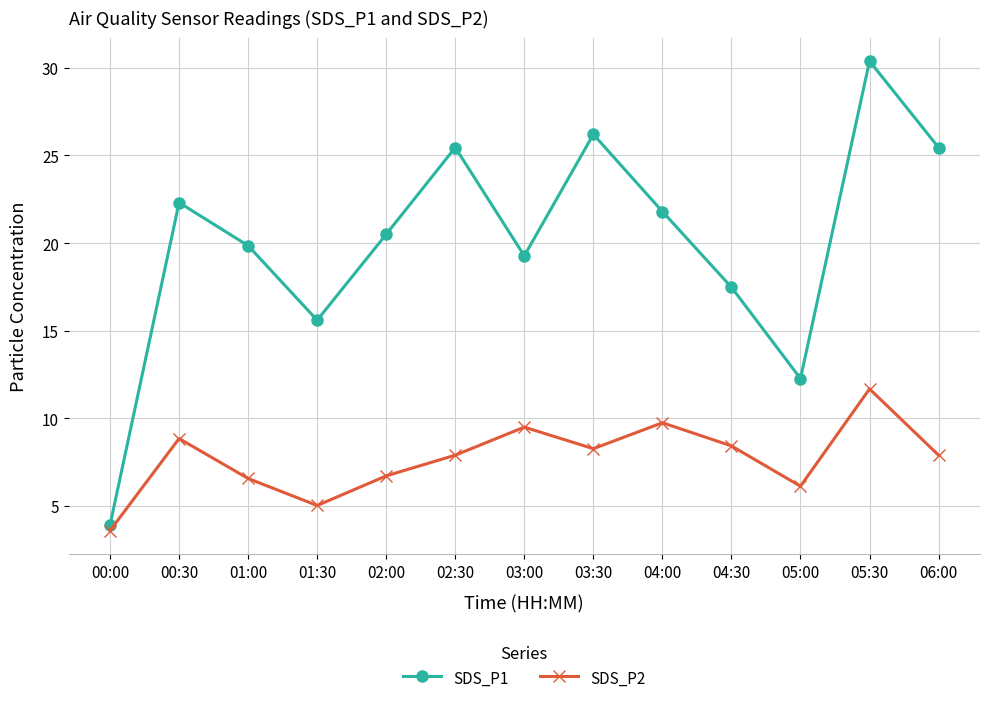

The SDS_P2 series shows 3.4 at 00:30. True or false?

False